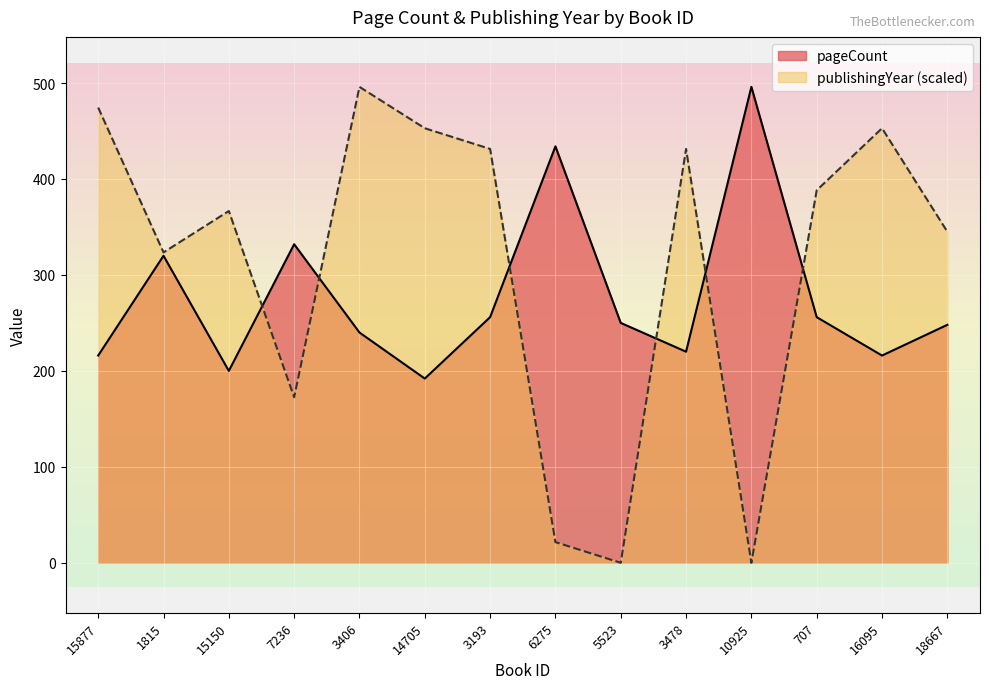

Does the chart display data point markers on the line(s)?

No